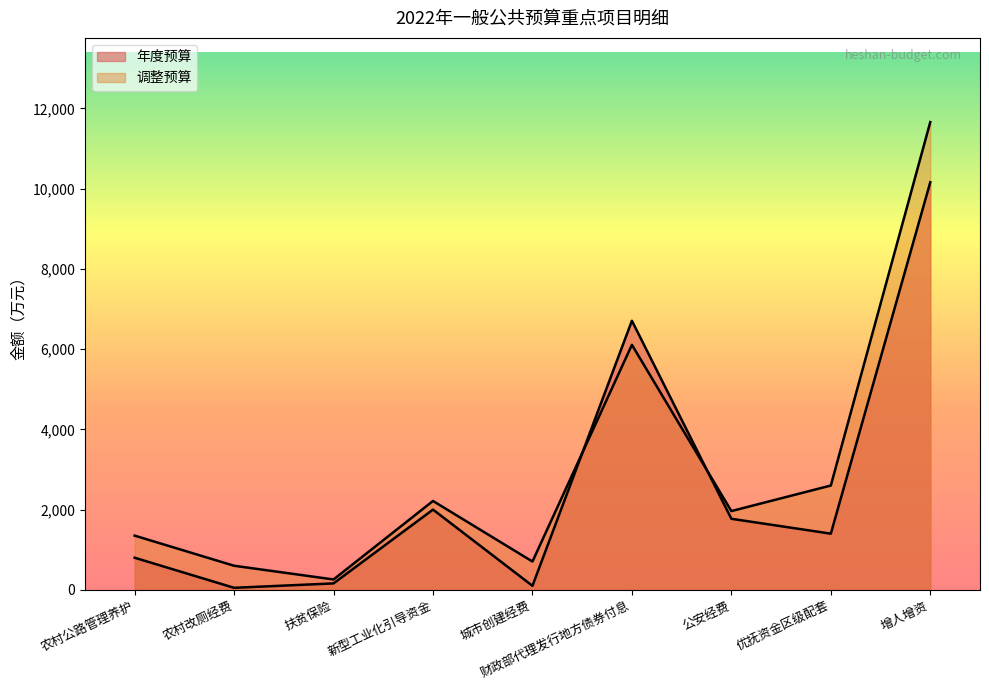

Reading left to right, transcribe all the data shown in this chart.

年度预算: 800	50	160	2000	100	6707	1771	1400	10160
调整预算: 1351	600	258	2215	705	6107	1963	2600	11660